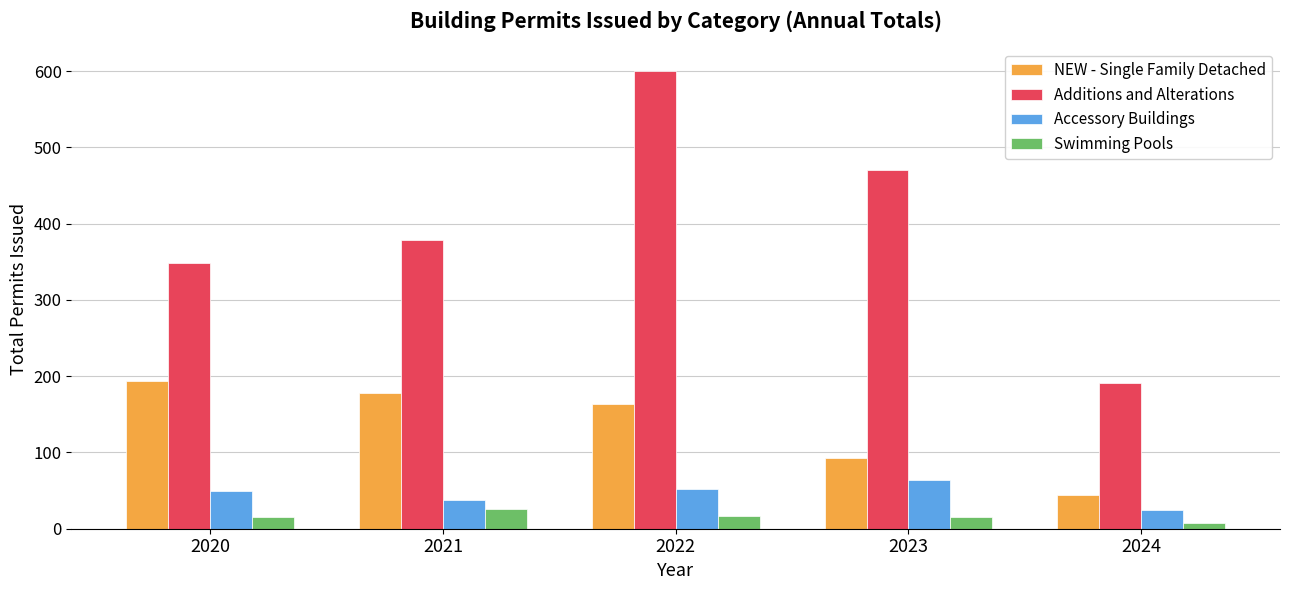

How many distinct data groups are displayed?

4